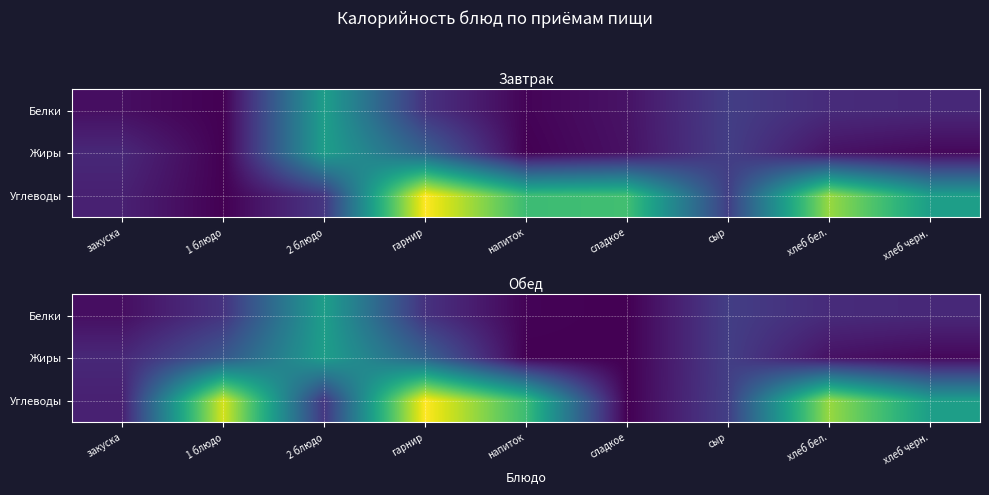

What is the difference between the maximum and minimum values in the Жиры series?

12.2